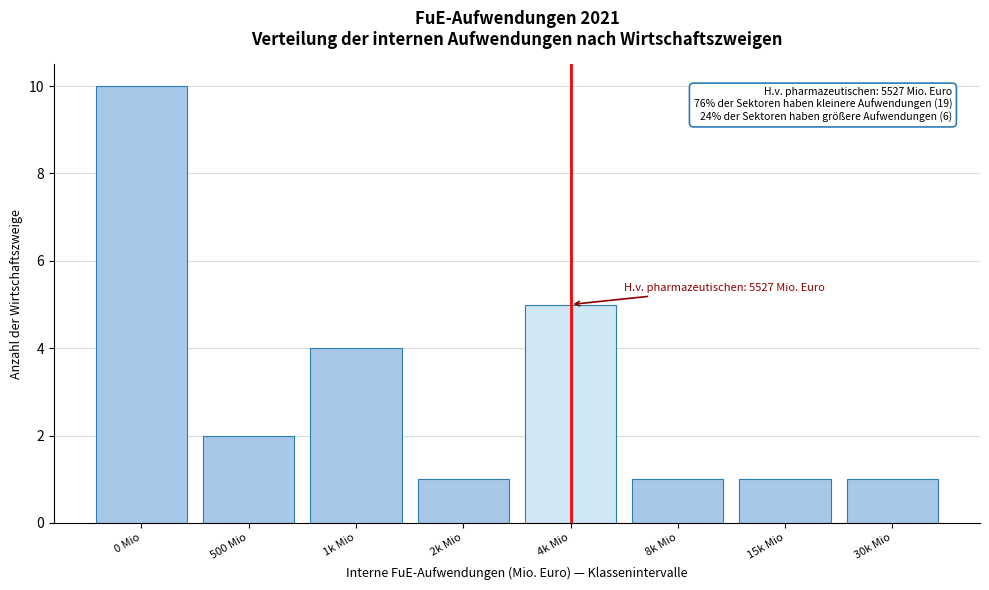

Reading left to right, transcribe all the data shown in this chart.

10	2	4	1	5	1	1	1